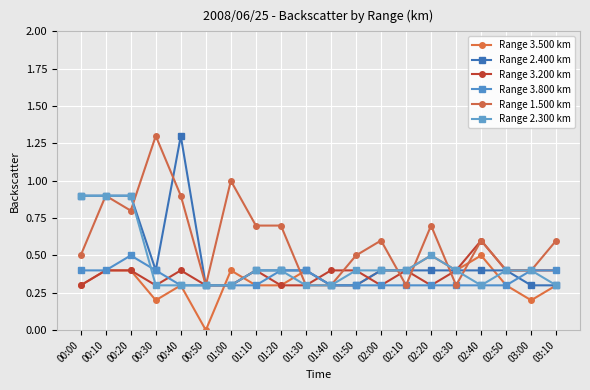

What is the difference between the second highest and second lowest values in the Range 3.800 km series?

0.1